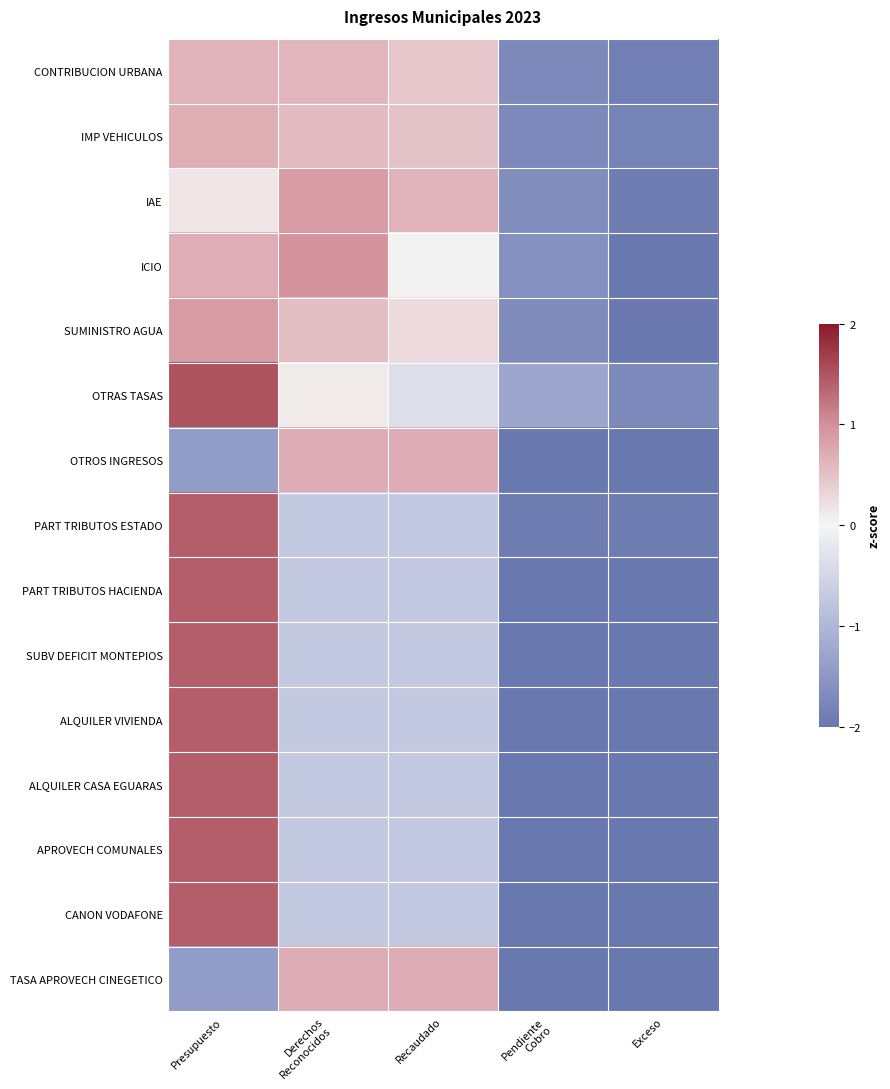

How many categories are shown in the chart?

5